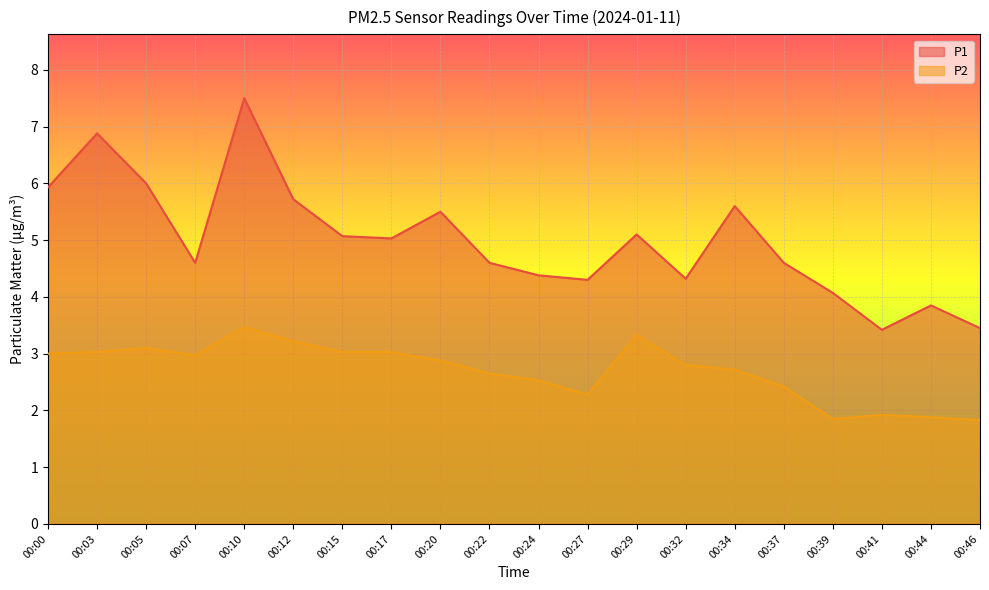

How many categories are shown in the chart?

20